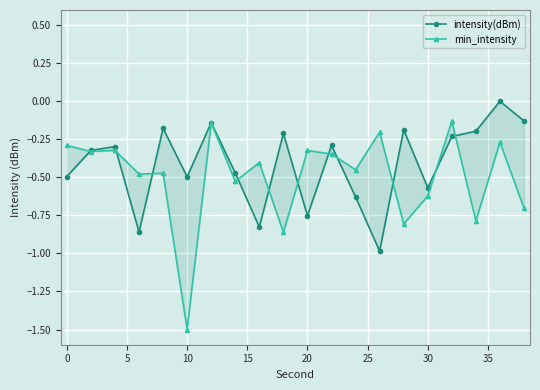

How many values in intensity(dBm) are below zero?

19